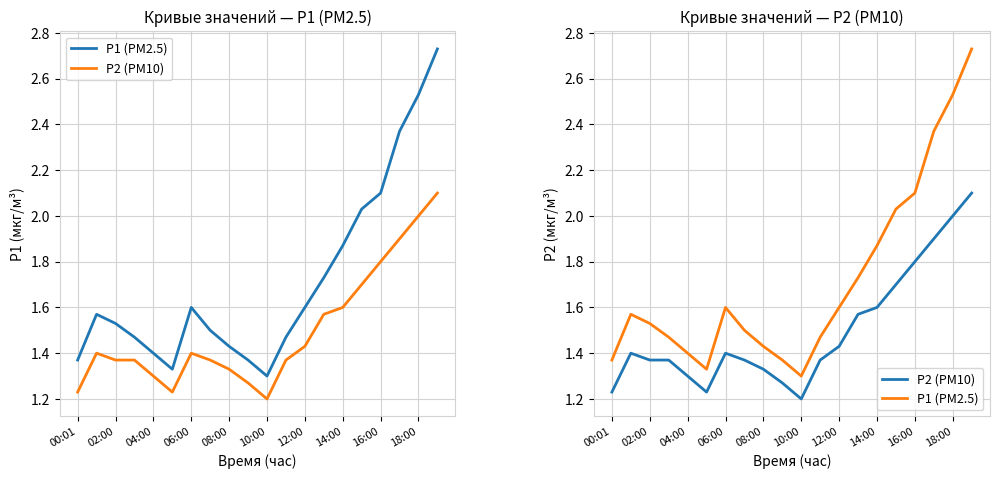

True or false: P1 (PM2.5) has more than 0 interior local peaks.

True